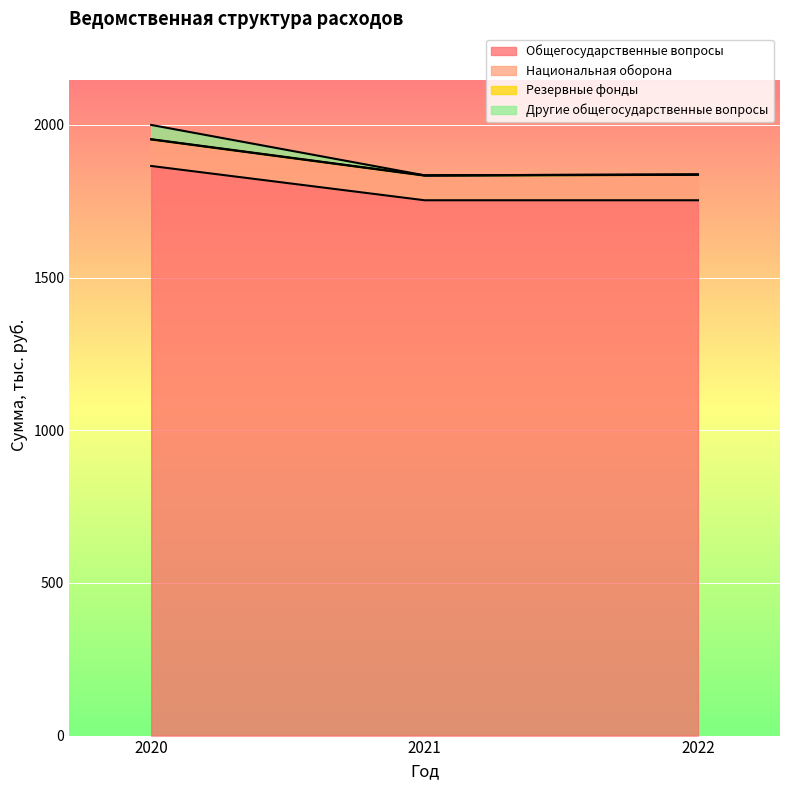

What is the sum of all Общегосударственные вопросы values?

5372.6